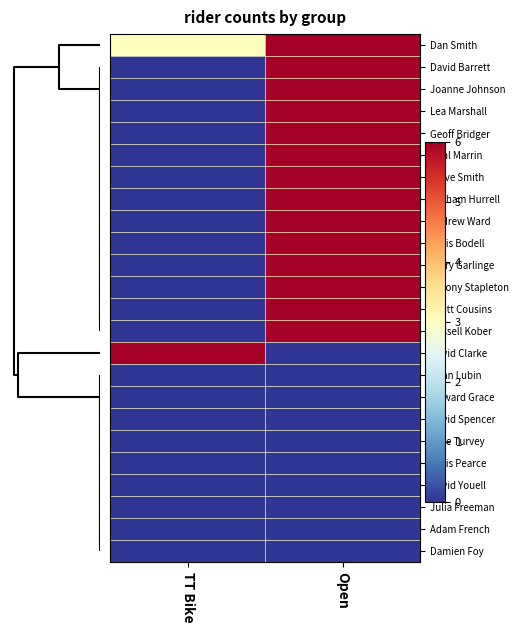

How many series are shown in this chart?

24